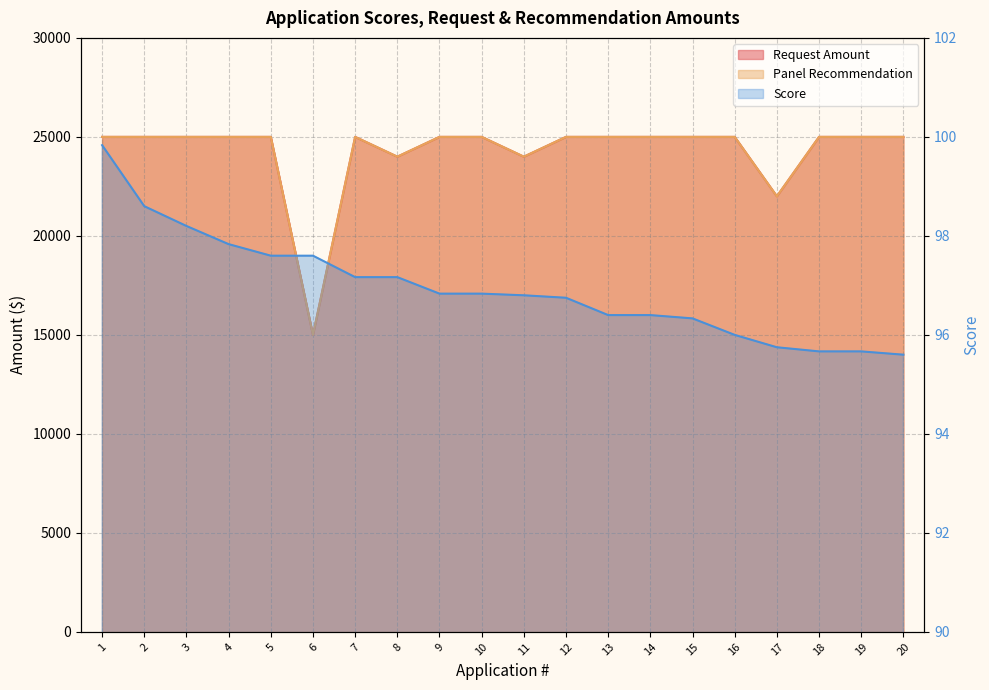

Reading right to left, what are all the values shown in this chart?

Request Amount: 20=25000.0	19=25000.0	18=25000.0	17=22000.0	16=25000.0	15=25000.0	14=25000.0	13=25000.0	12=25000.0	11=24000.0	10=25000.0	9=25000.0	8=24000.0	7=25000.0	6=15000.0	5=25000.0	4=25000.0	3=25000.0	2=25000.0	1=25000.0
Panel Recommendation: 20=25000.0	19=25000.0	18=25000.0	17=22000.0	16=25000.0	15=25000.0	14=25000.0	13=25000.0	12=25000.0	11=24000.0	10=25000.0	9=25000.0	8=24000.0	7=25000.0	6=15000.0	5=25000.0	4=25000.0	3=25000.0	2=25000.0	1=25000.0
Score: 20=95.6	19=95.7	18=95.7	17=95.8	16=96.0	15=96.3	14=96.4	13=96.4	12=96.8	11=96.8	10=96.8	9=96.8	8=97.2	7=97.2	6=97.6	5=97.6	4=97.8	3=98.2	2=98.6	1=99.8